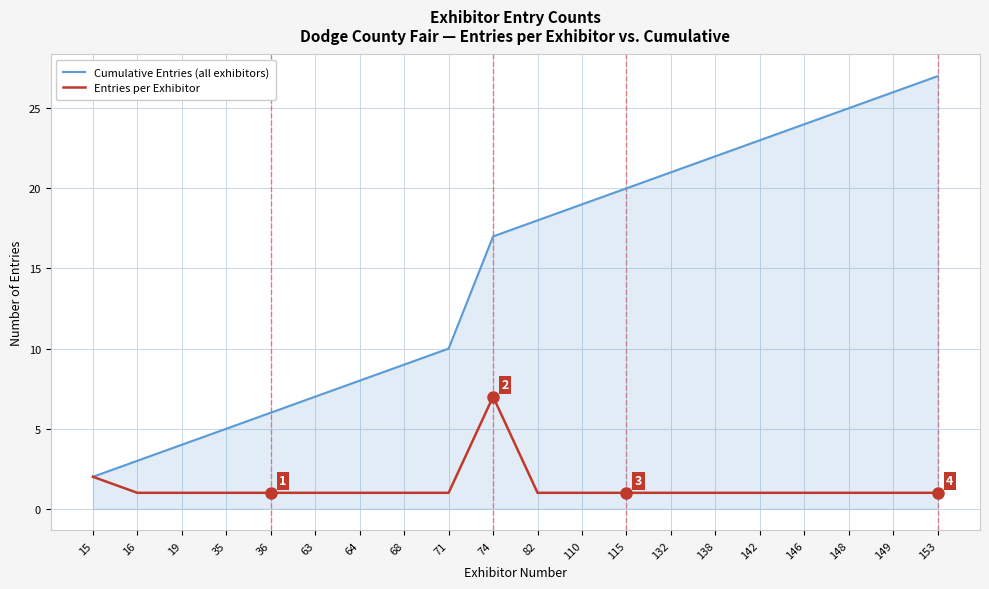

True or false: Cumulative Entries (all exhibitors) has a value of 23 at 142.

True